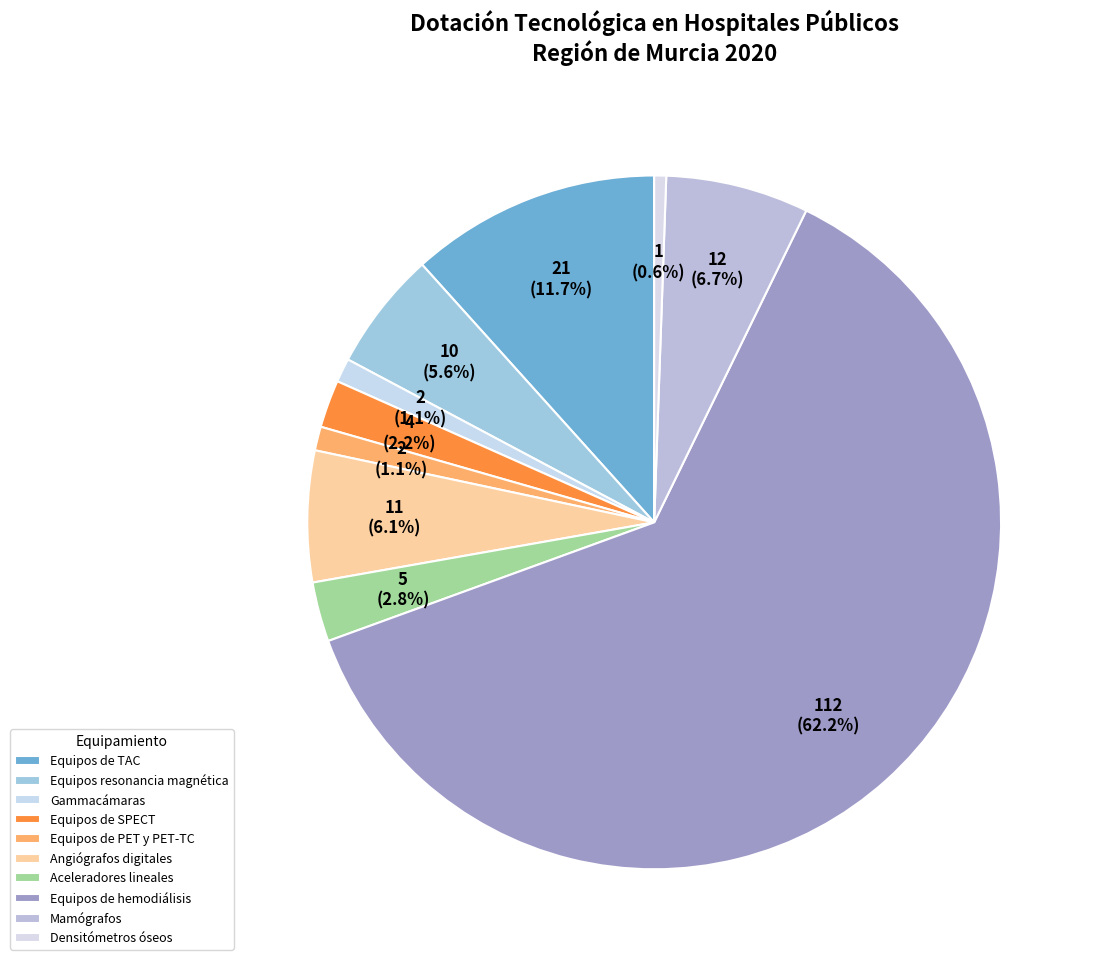

To the nearest percent, what is the combined percentage of Equipos de PET y PET-TC and Mamógrafos?

8%